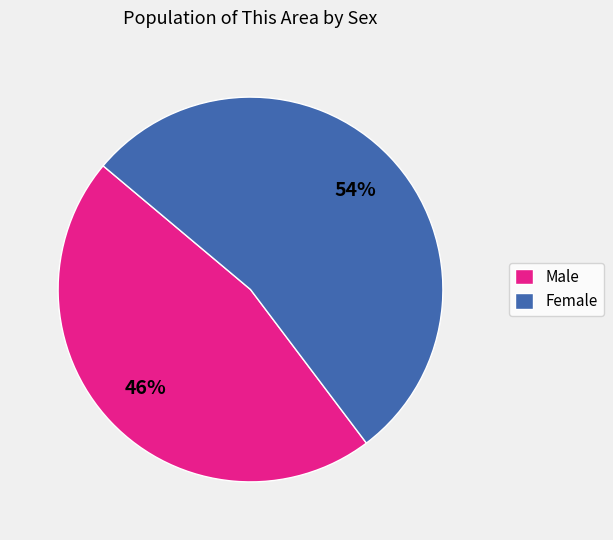

Rank the categories by value from lowest to highest.

Male, Female